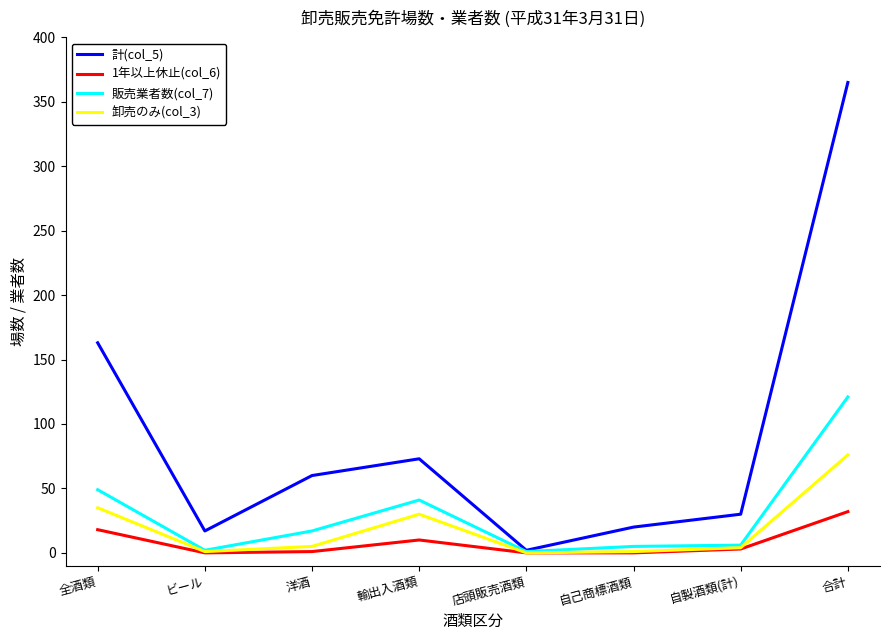

Is the value of 1年以上休止(col_6) at ビール greater than the value of 計(col_5) at ビール?

No